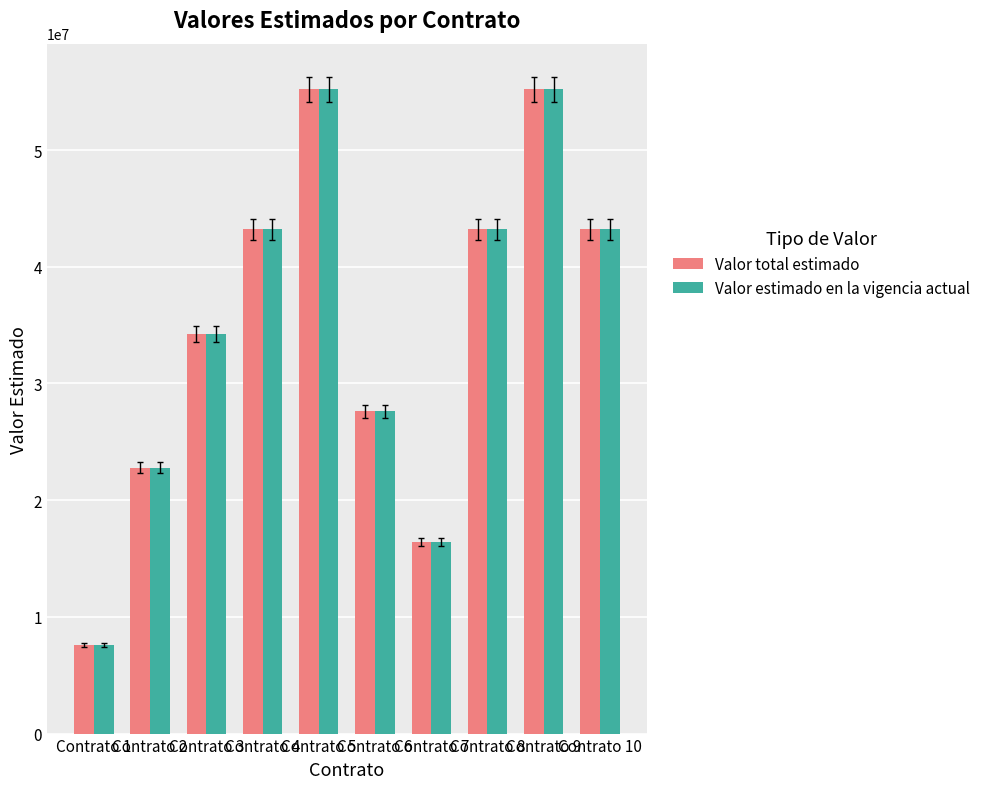

How many Valor estimado en la vigencia actual values are between 22800000 and 43200000?

6